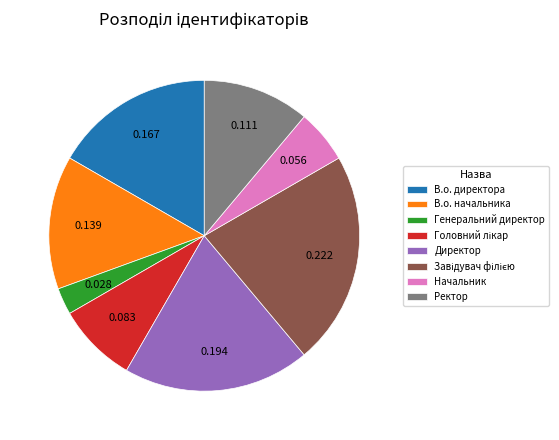

The Директор slice represents 19% of the pie. True or false?

True